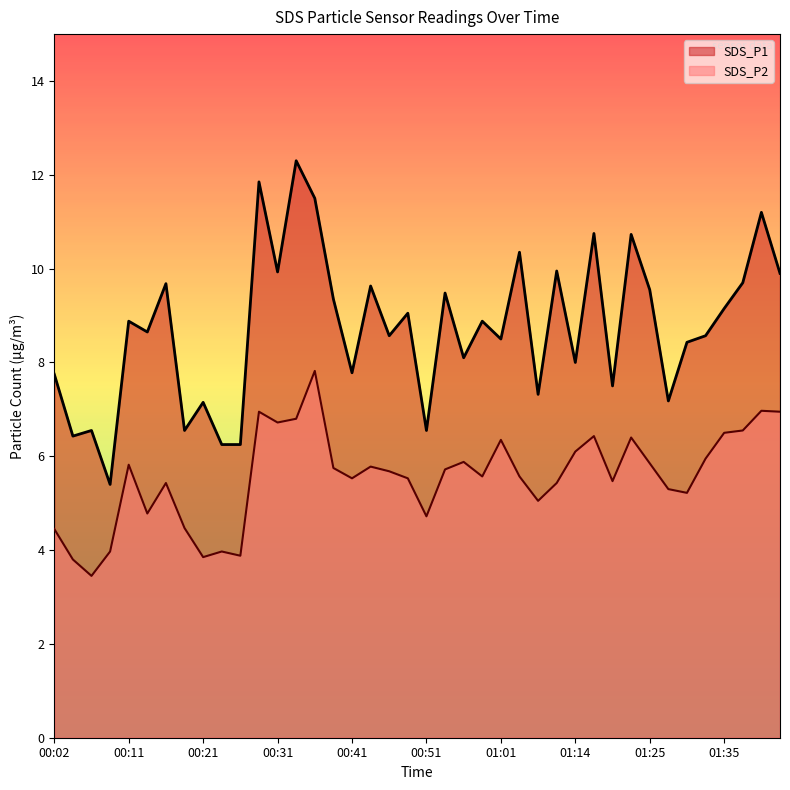

Which category has the highest value across all series?

00:34